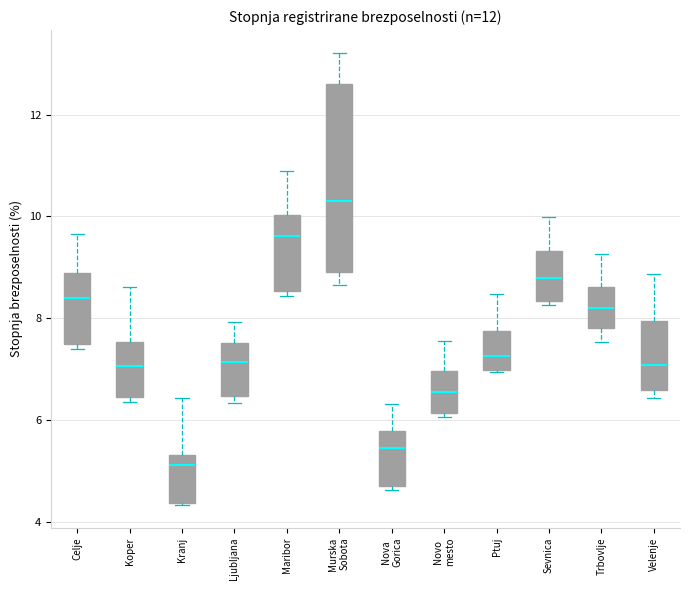

Comparing the boxes themselves (not the whiskers), which one is the tallest?

Murska Sobota